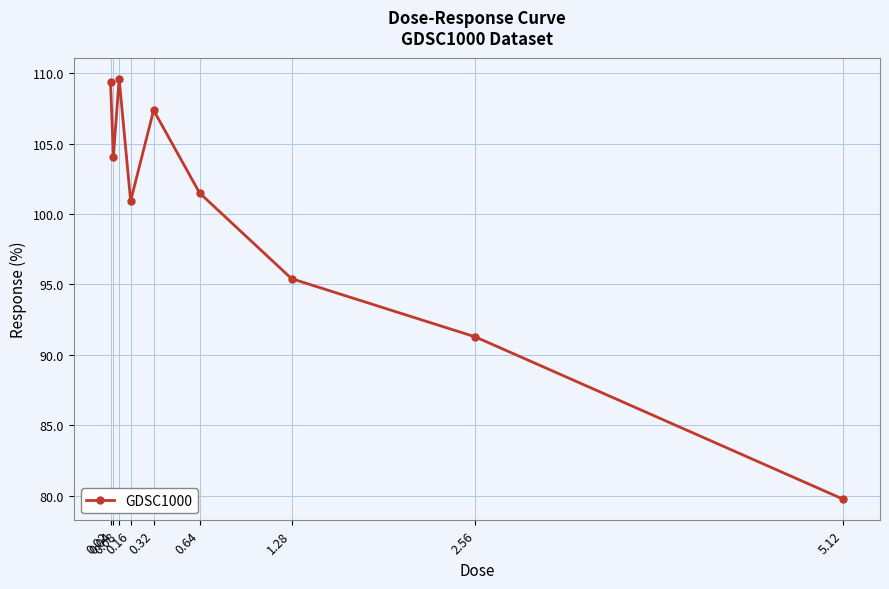

Where is the first local minimum?

0.04